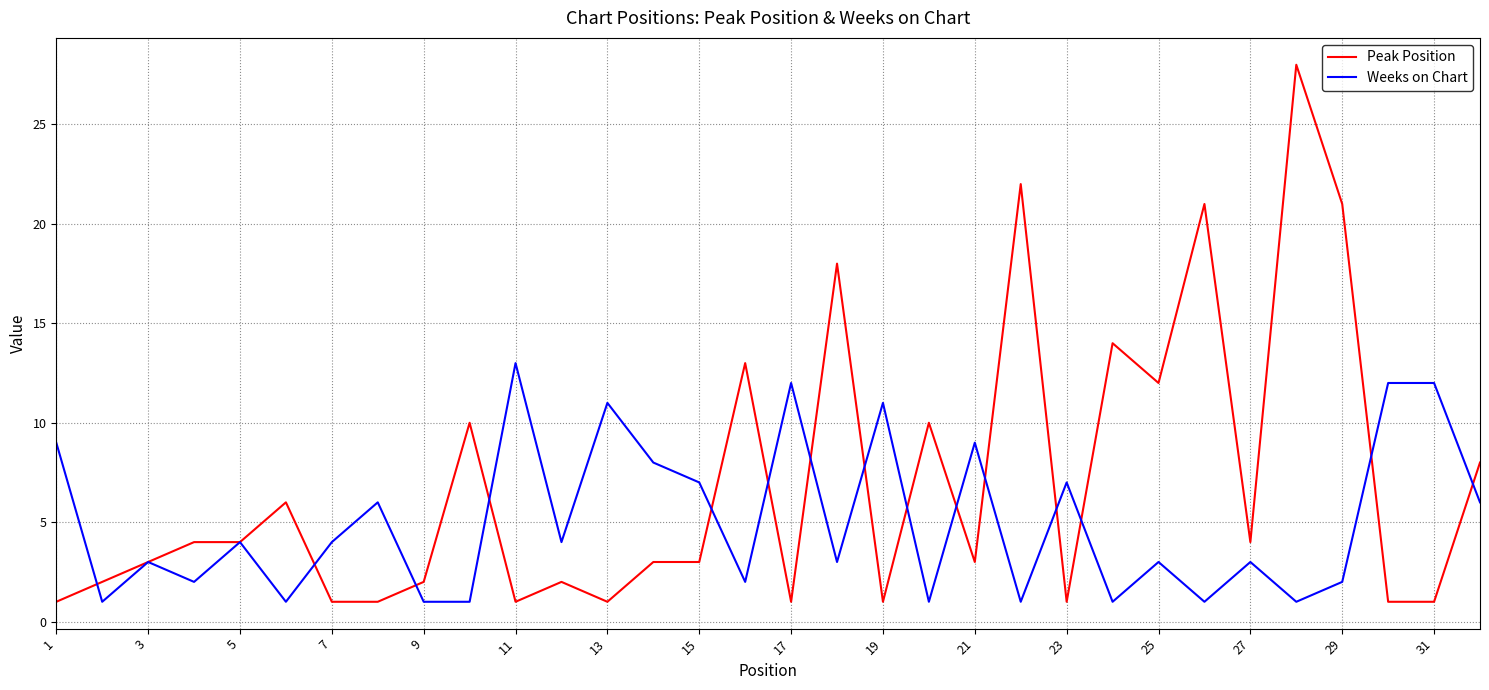

Rank the series by their maximum value, from highest to lowest.

Peak Position, Weeks on Chart